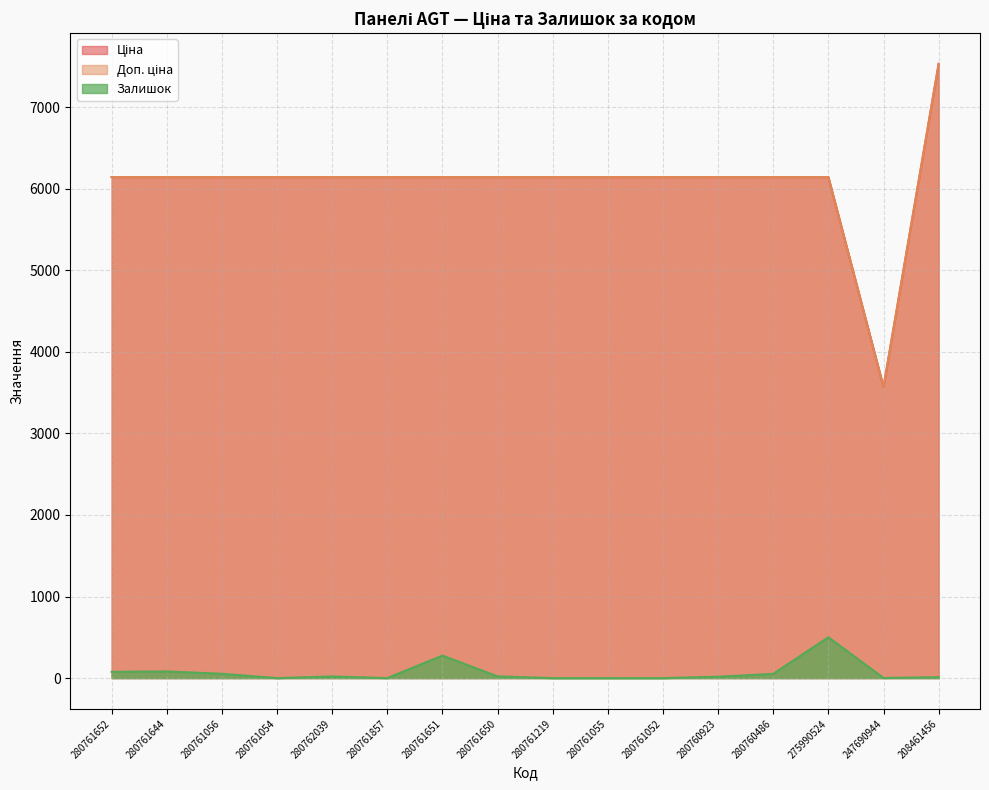

What is the value of the Доп. ціна point at the 2nd from the left?

6143.2